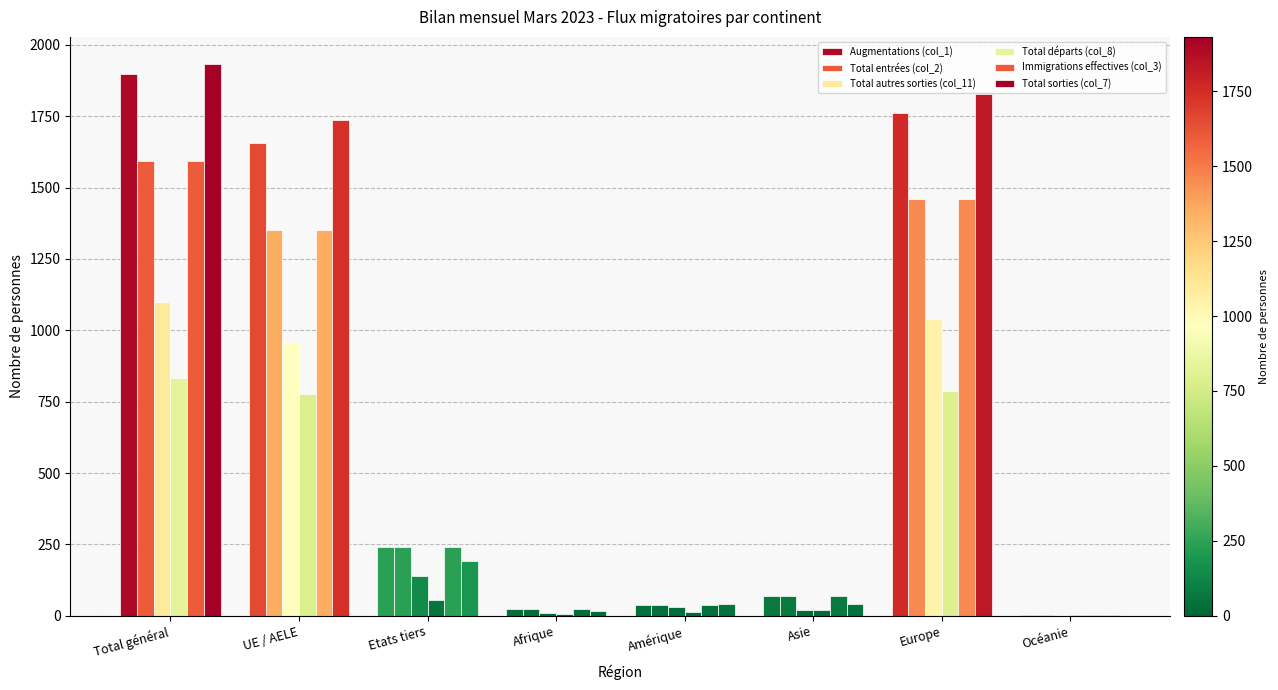

Rank the series by their maximum value, from highest to lowest.

Total sorties (col_7), Augmentations (col_1), Total entrées (col_2), Immigrations effectives (col_3), Total autres sorties (col_11), Total départs (col_8)